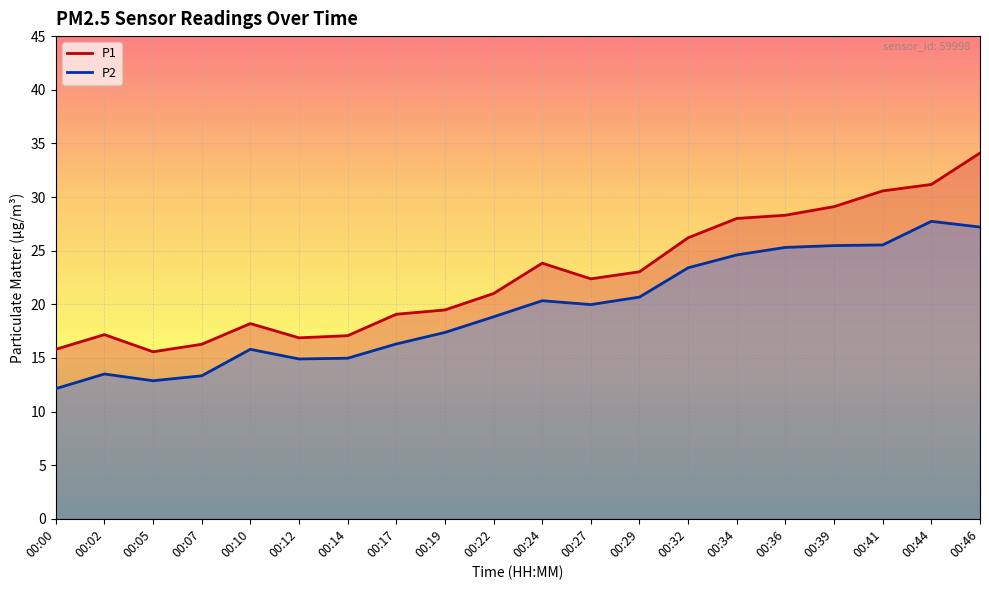

True or false: P1 and P2 intersect in this chart.

False